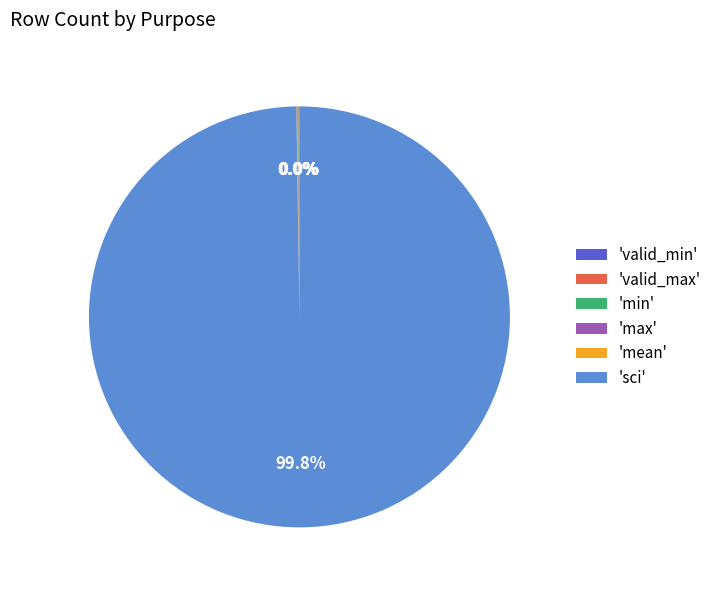

Which category has the biggest portion of the pie?

'sci'